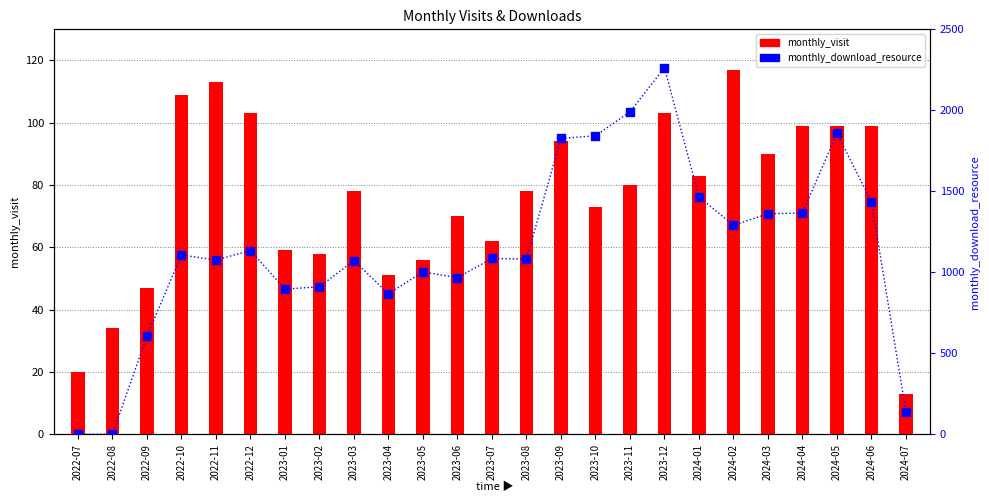

At which category is the sum across all series the highest?

2023-12